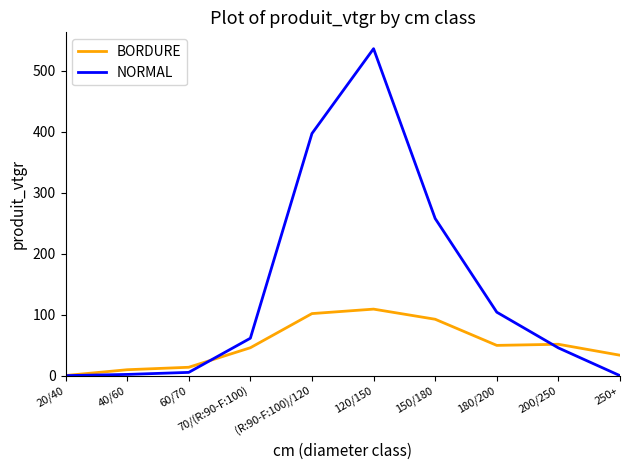

What are all the series names shown in the legend?

BORDURE, NORMAL